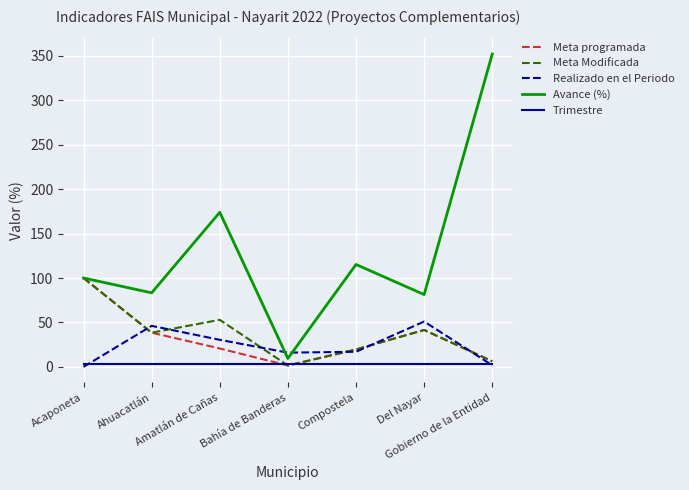

What is the maximum value shown in the chart?

352.1